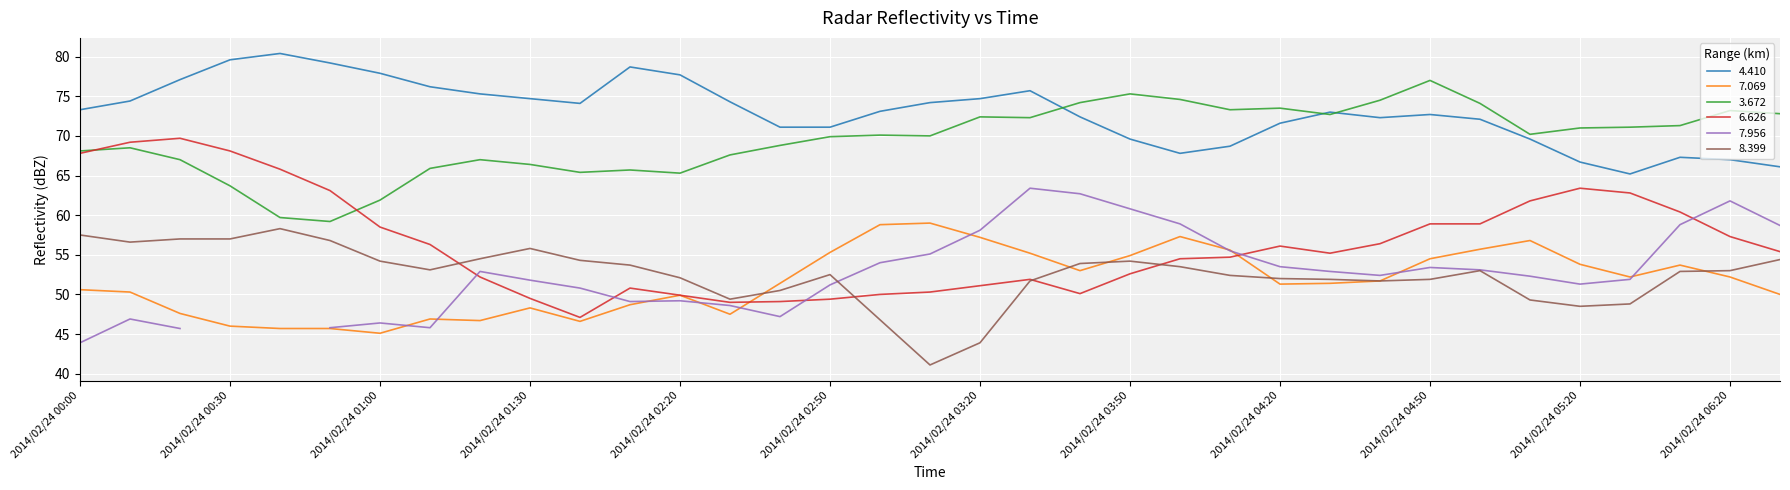

The value of 6.626 at 2014/02/24 03:20 is 51.1. True or false?

True